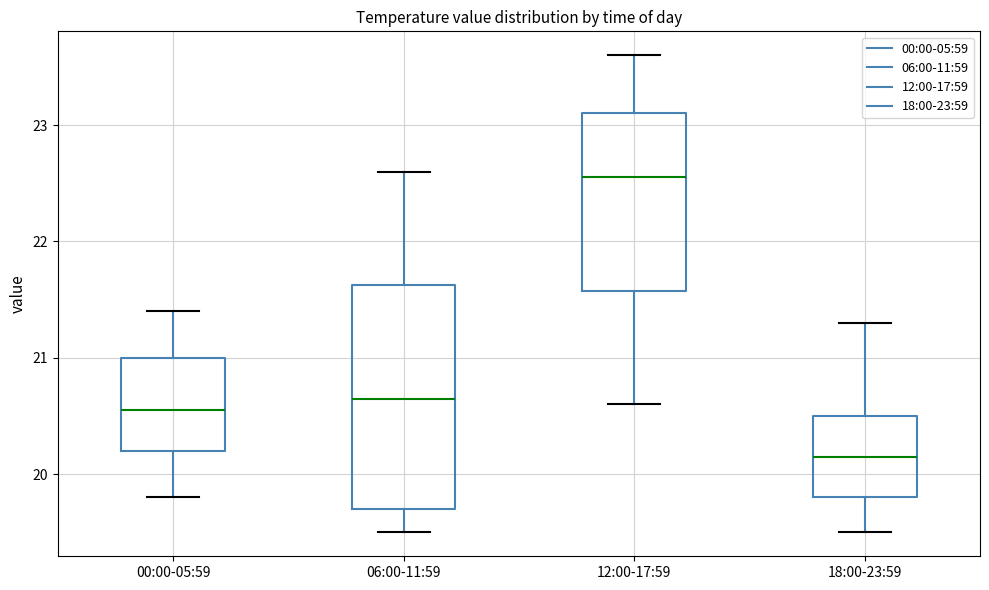

Reading left to right, transcribe this box plot: for each box, give where its median line is, the range the box spans, and where its two whiskers end, as read against the y-axis. The values are not printed on the chart, so give them approximately, as read against the axis.

00:00-05:59: median 20.6, box 20.2 to 21.0, whiskers 19.8 to 21.4
06:00-11:59: median 20.7, box 19.7 to 21.6, whiskers 19.5 to 22.6
12:00-17:59: median 22.6, box 21.6 to 23.1, whiskers 20.6 to 23.6
18:00-23:59: median 20.2, box 19.8 to 20.5, whiskers 19.5 to 21.3